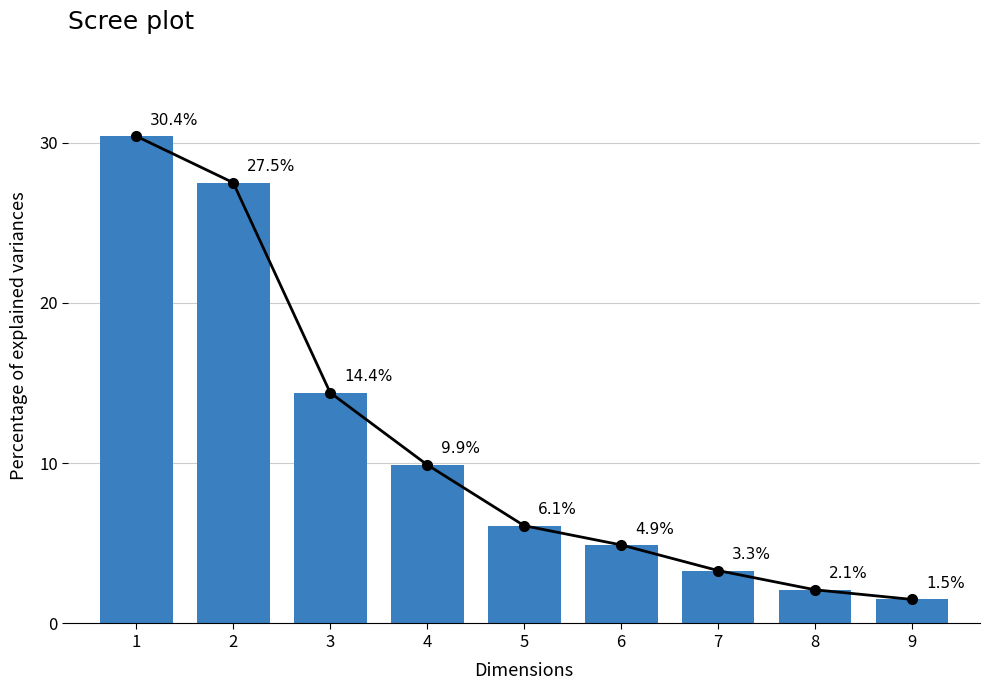

At which category is the sum across all series the highest?

1